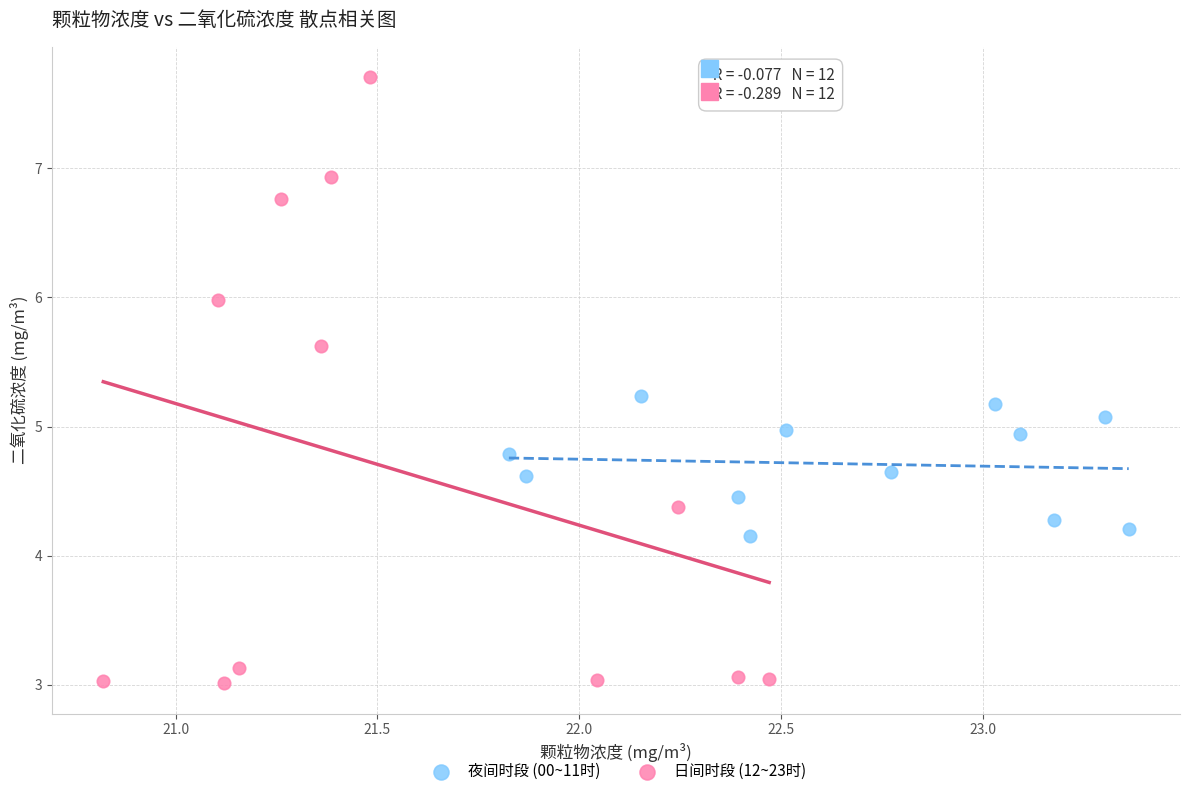

Which series has the largest Y range (max minus min)?

日间时段 (12~23时)